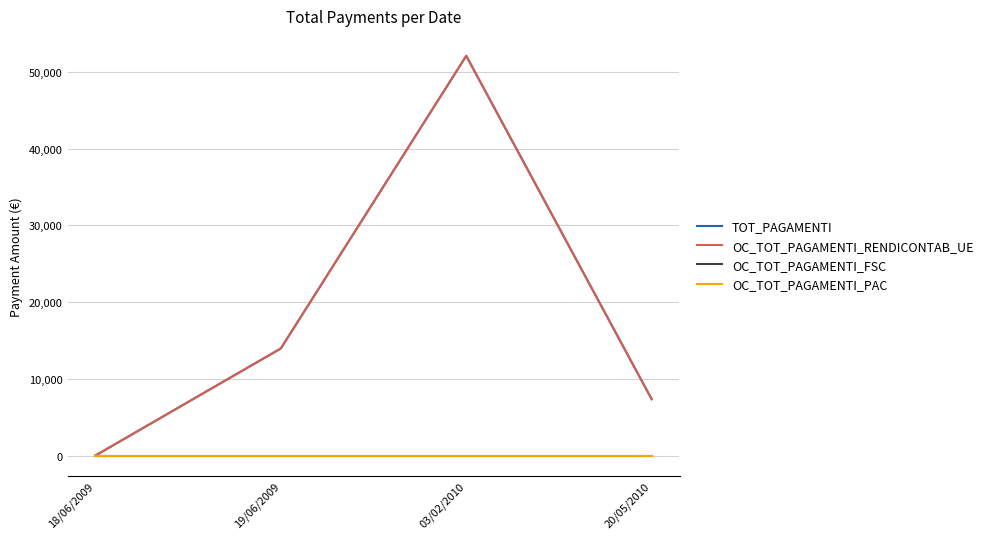

Is this an area chart (filled region under the line)?

No